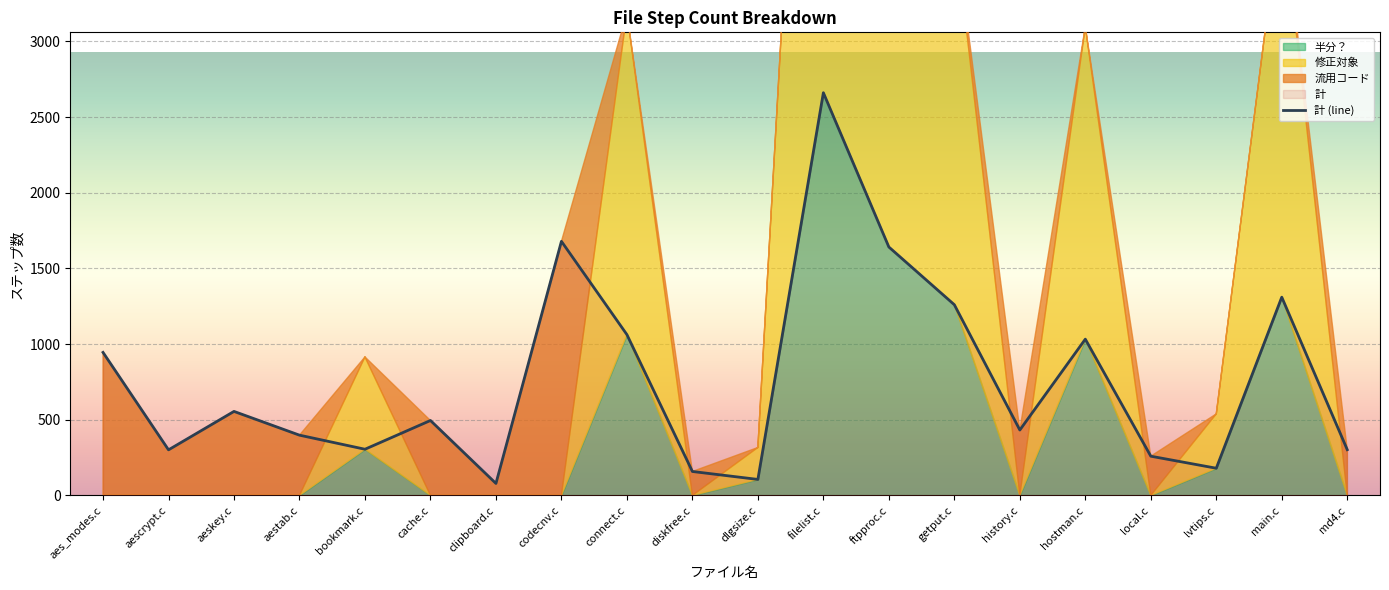

Which has a higher value, diskfree.c or aeskey.c?

aeskey.c